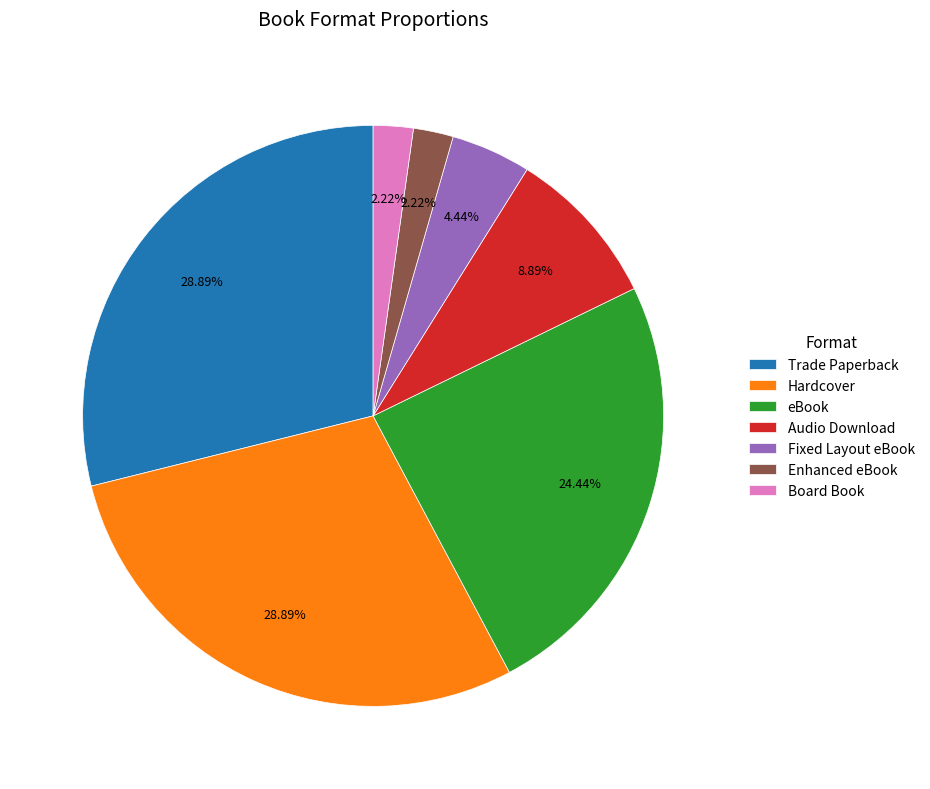

What percentage is NOT represented by Hardcover?

71.1%